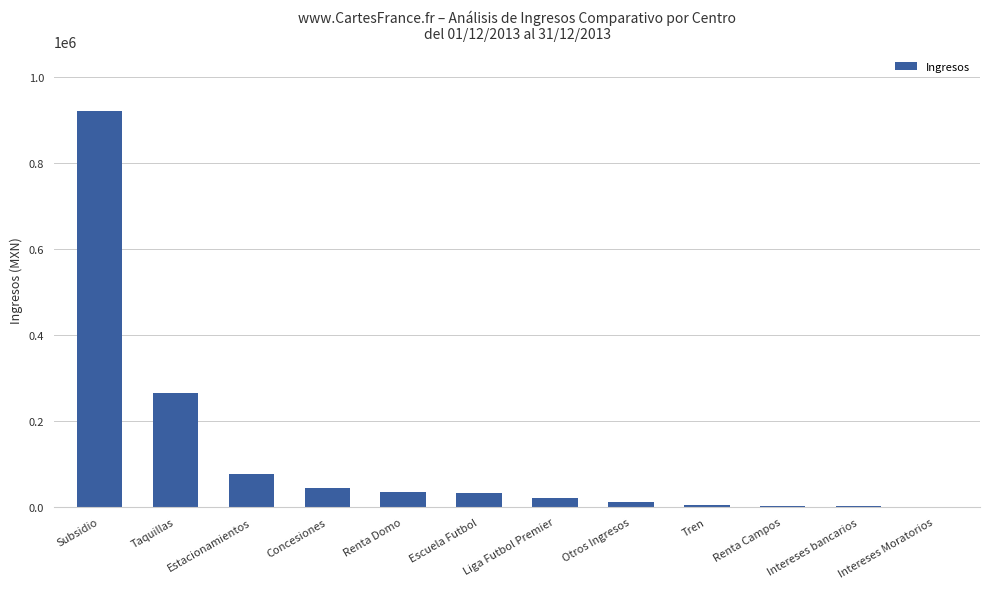

Where does the data first go above 33245?

Subsidio